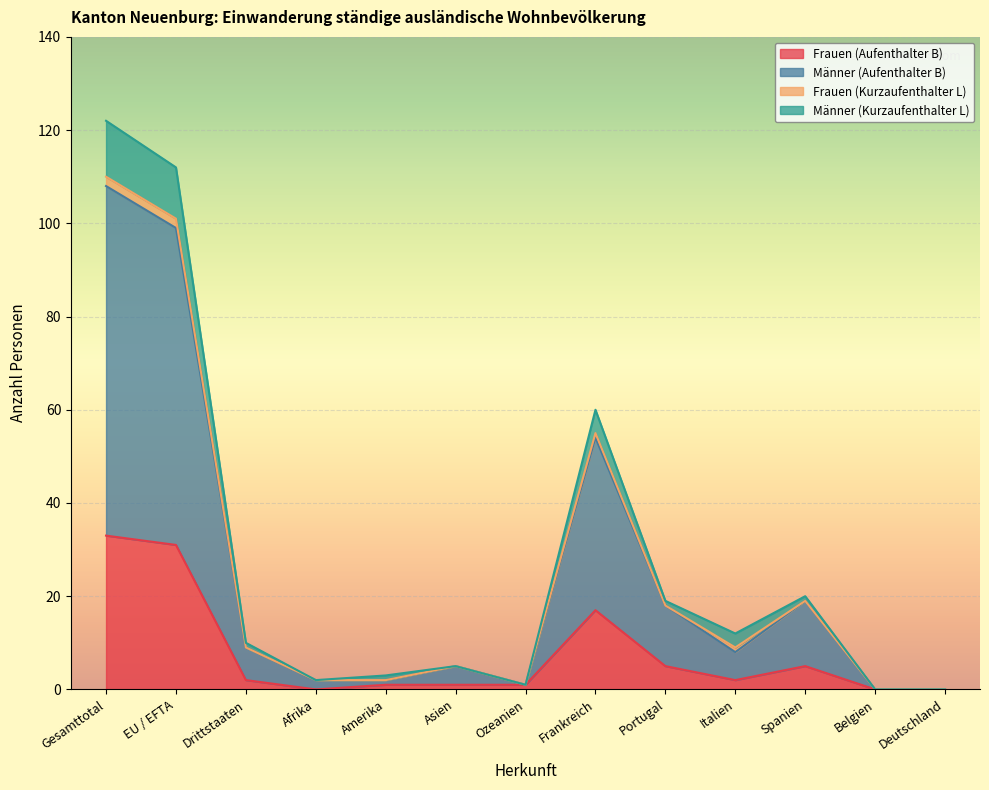

True or false: Frauen (Aufenthalter B) has a value of 0 at Belgien.

True